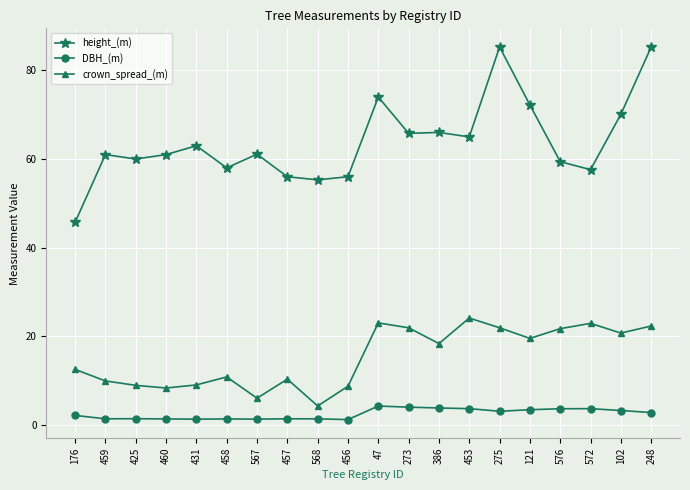

Rank the series by their average value, from highest to lowest.

height_(m), crown_spread_(m), DBH_(m)